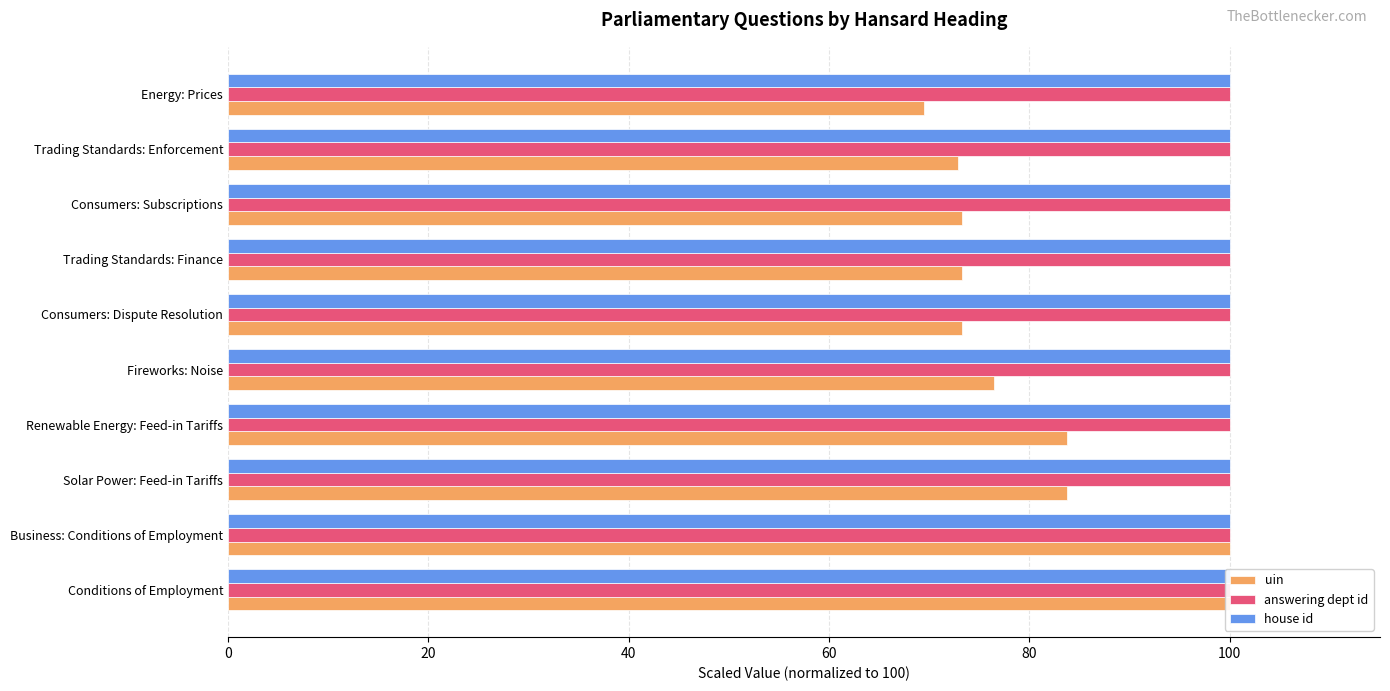

What position from the left is 20?

2